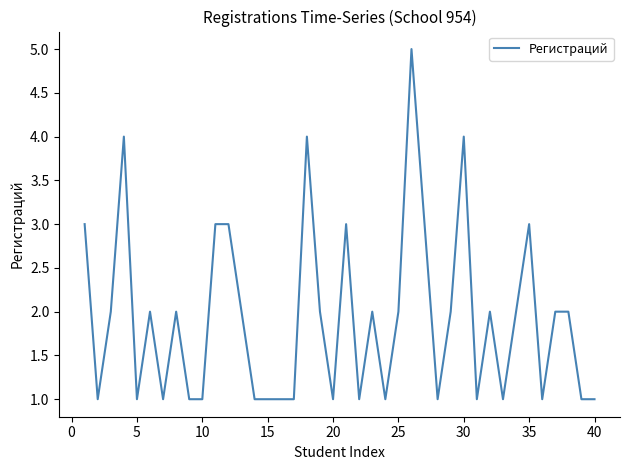

What is the maximum value shown in the chart?

5